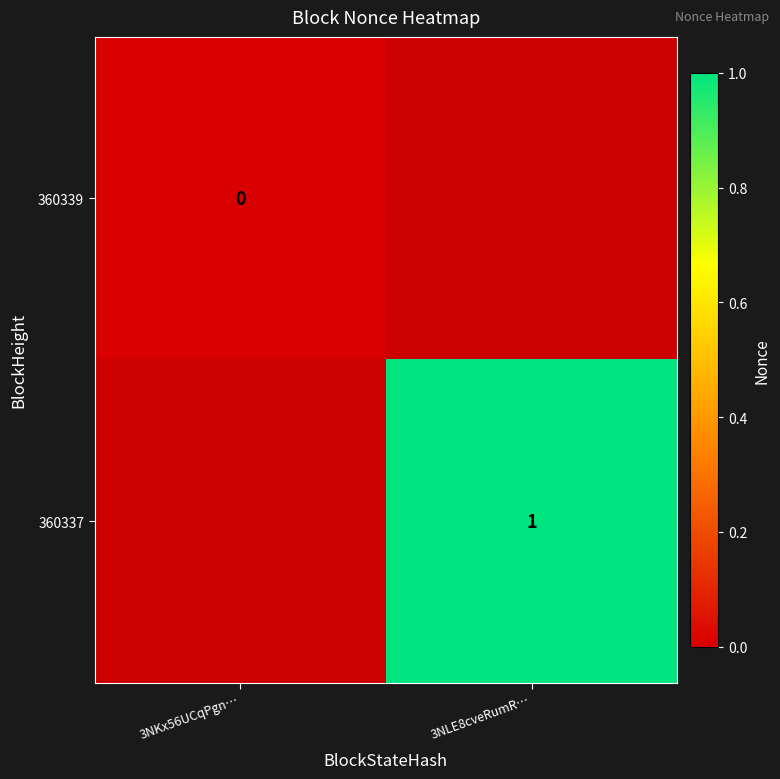

Is it true that 360337 equals 1 at 3NLE8cveRumR…?

True